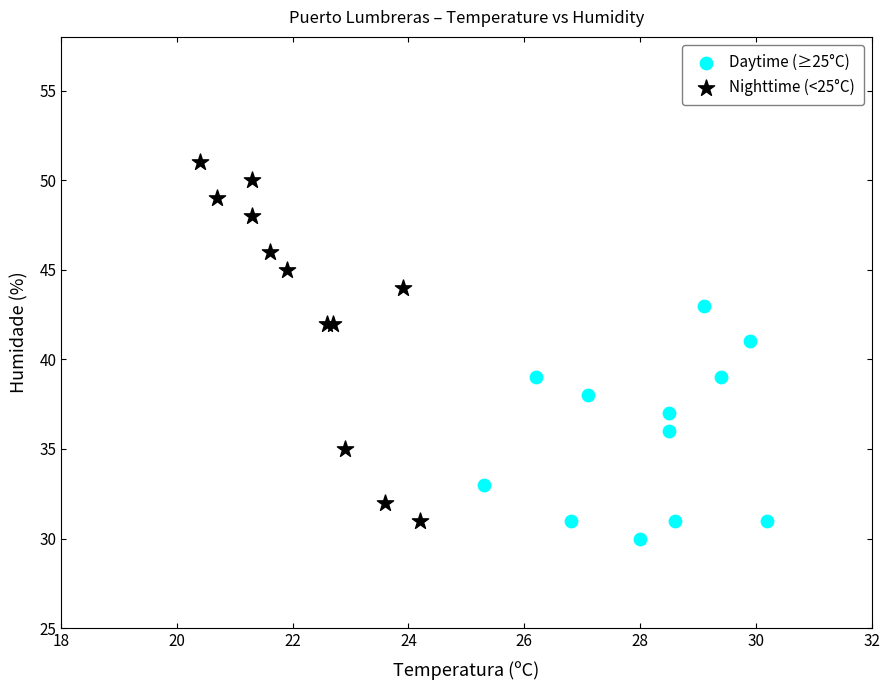

Which series contains the highest Y value?

Nighttime (<25°C)